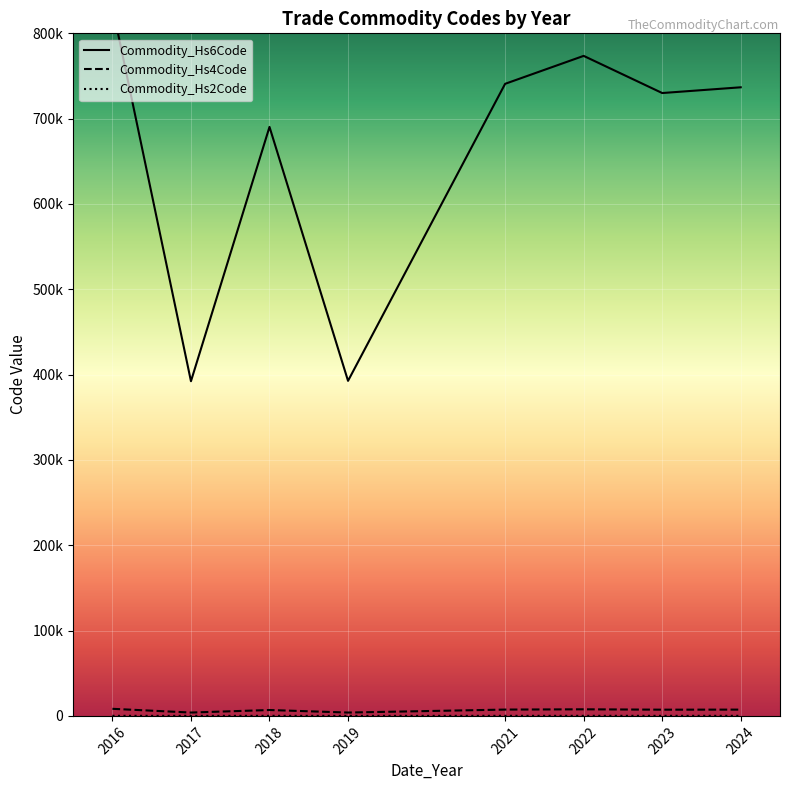

True or false: Commodity_Hs2Code and Commodity_Hs6Code intersect in this chart.

False